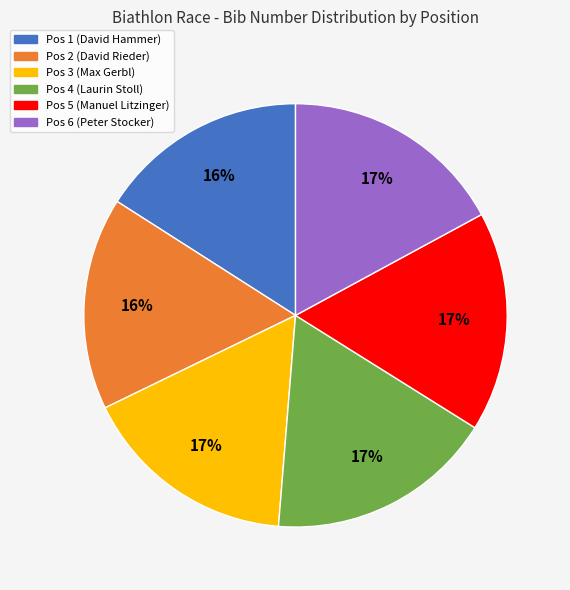

Combined, do Pos 2 (David Rieder) and Pos 3 (Max Gerbl) account for over 50%?

No